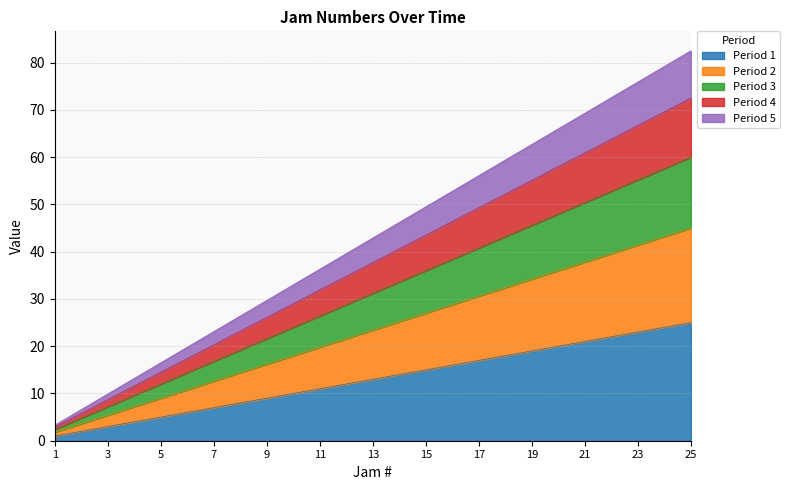

Where is the data nearest to the value 13?

13